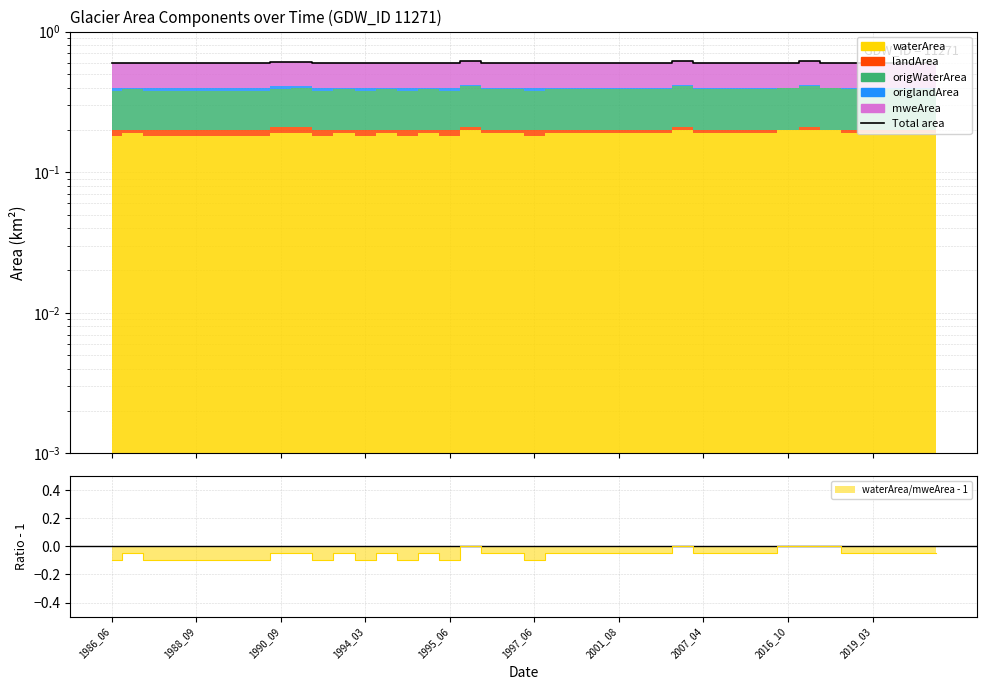

How many interior local valleys (lower than both neighbors) does the data have?

1